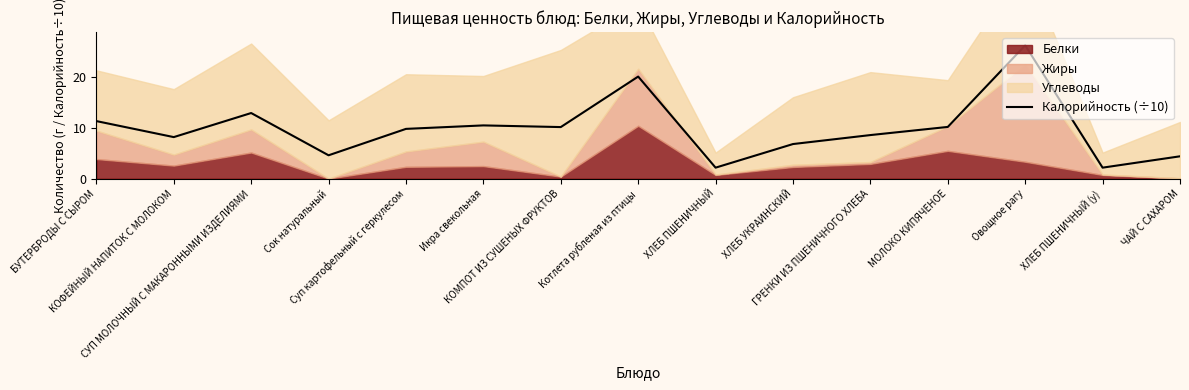

Reading left to right, what are all the values shown in this chart?

11.4	8.2	12.9	4.6	9.8	10.5	10.2	20.1	2.2	6.8	8.6	10.2	26.3	2.2	4.4